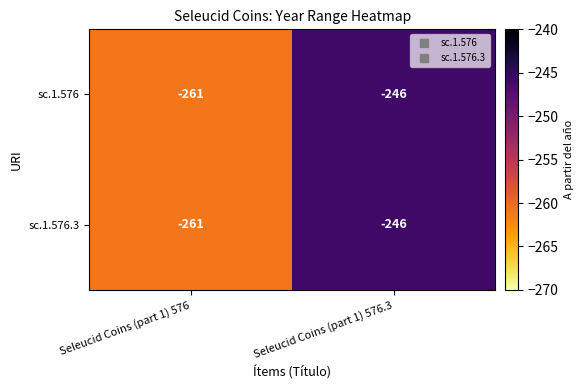

Where is sc.1.576 nearest to the value -253?

Seleucid Coins (part 1) 576.3